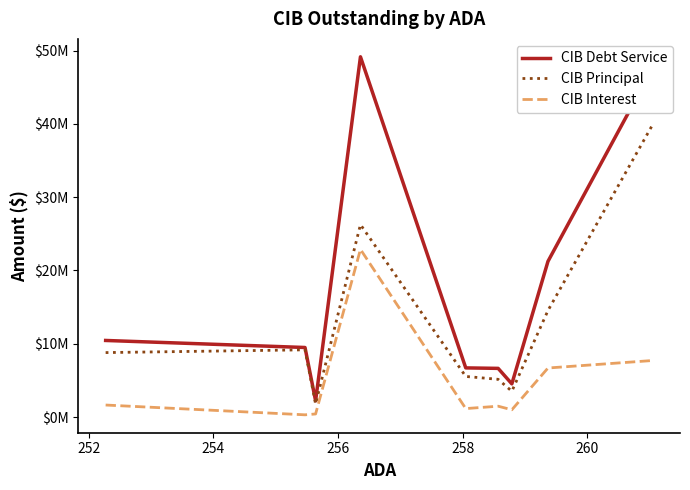

Does the chart have visible grid lines?

No